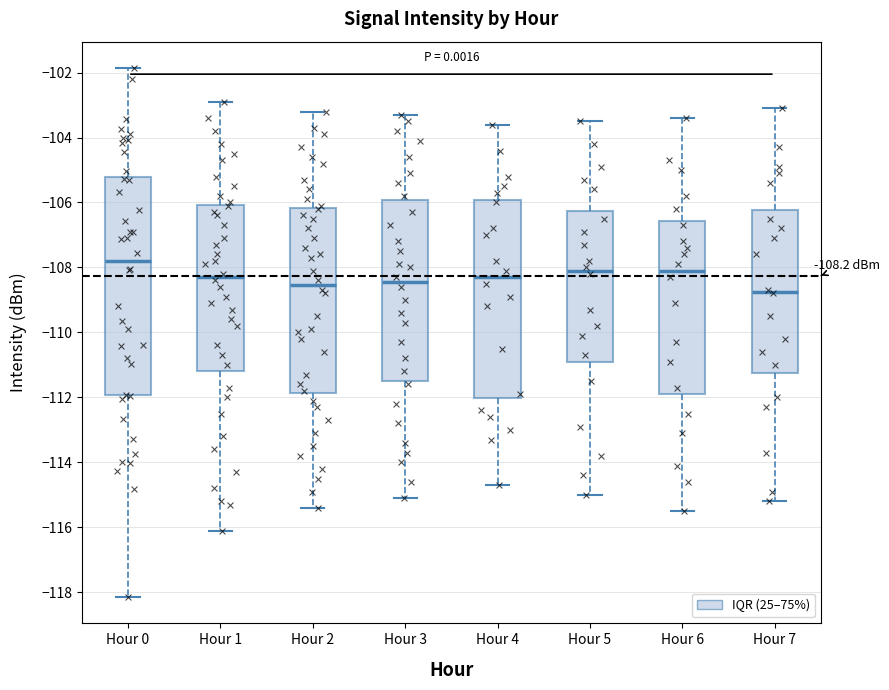

Which box's median line is the highest?

Hour 0